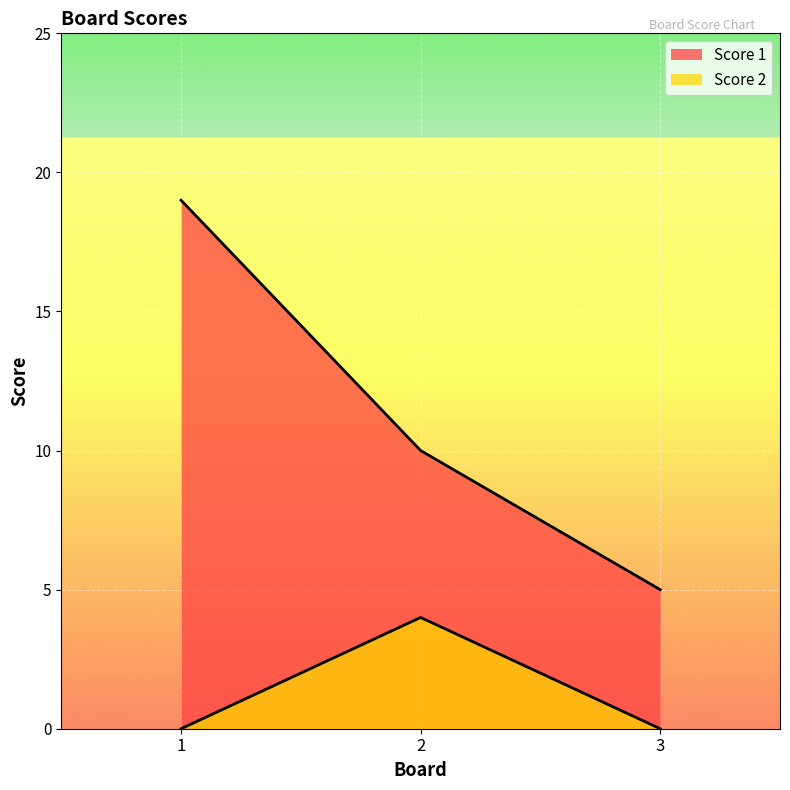

Count the number of data series in this chart.

2